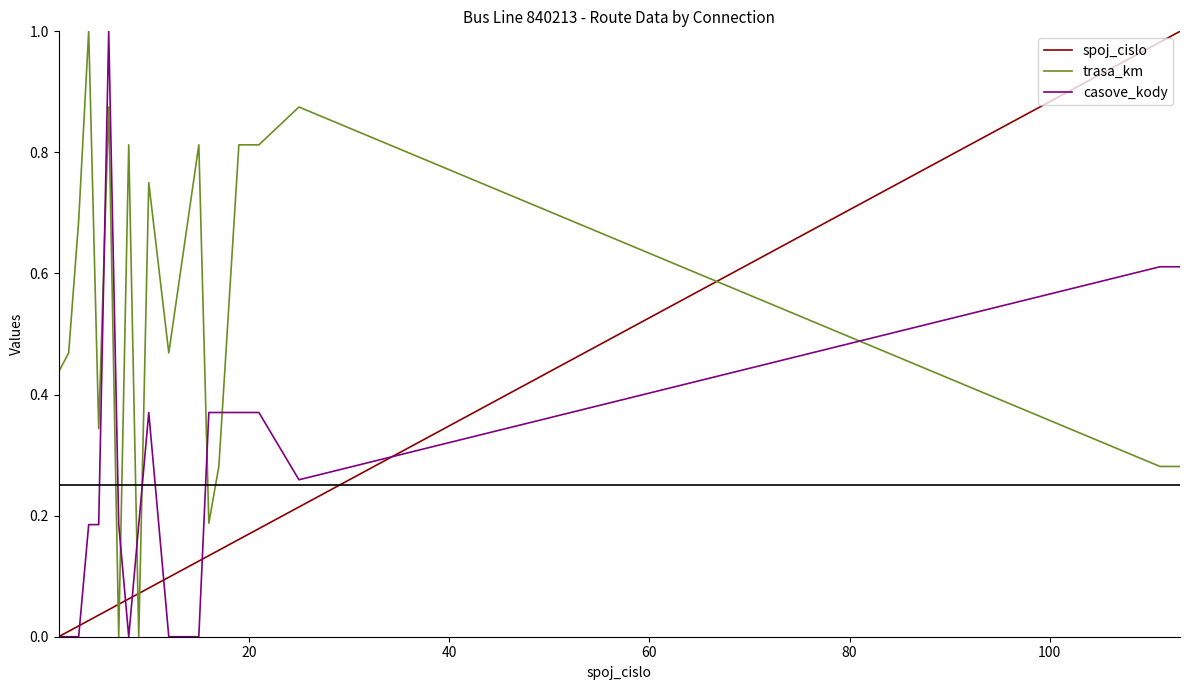

True or false: trasa_km and casove_kody intersect in this chart.

True